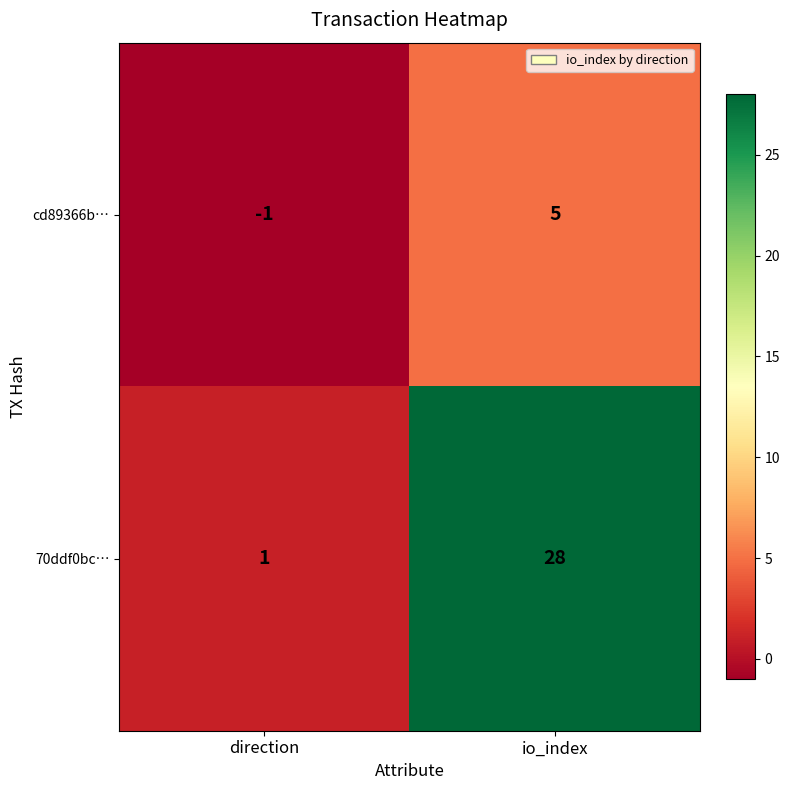

What is the maximum value shown in the chart?

28